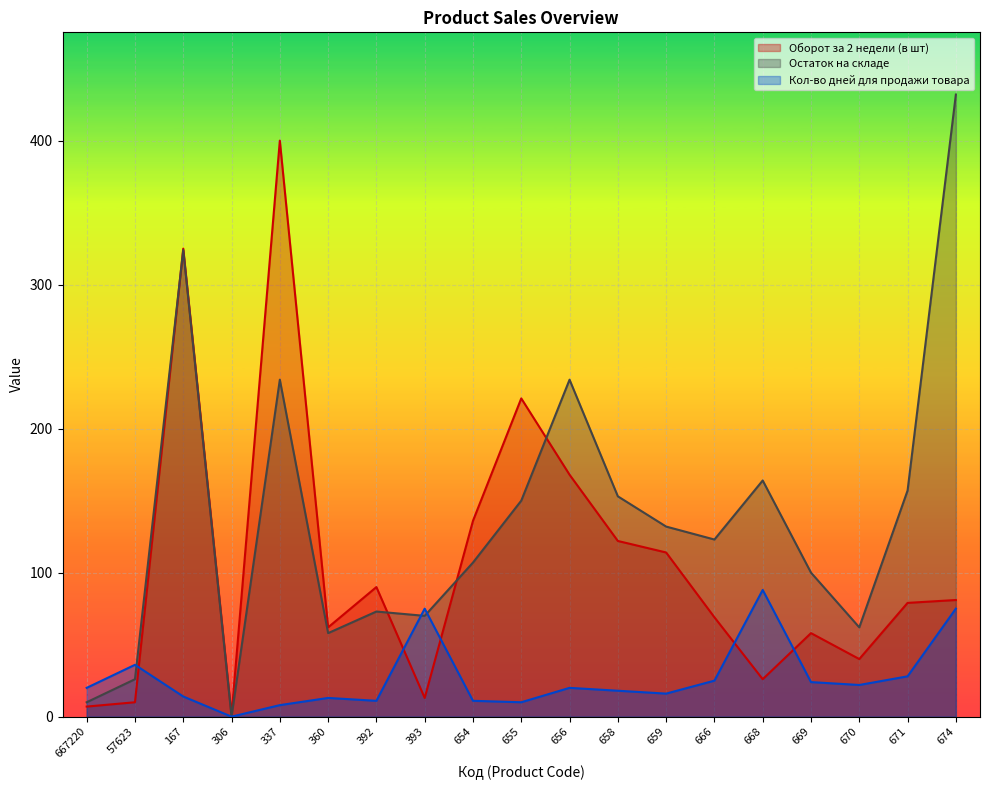

At which category does the chart reach its peak across all series?

674